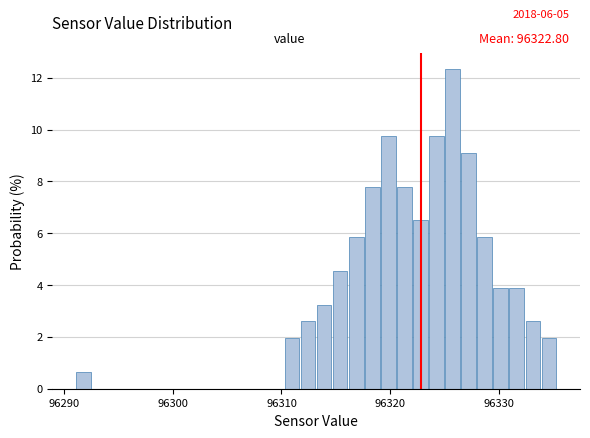

Read against the x-axis, roughly where is the centre of the tallest bar?

96326